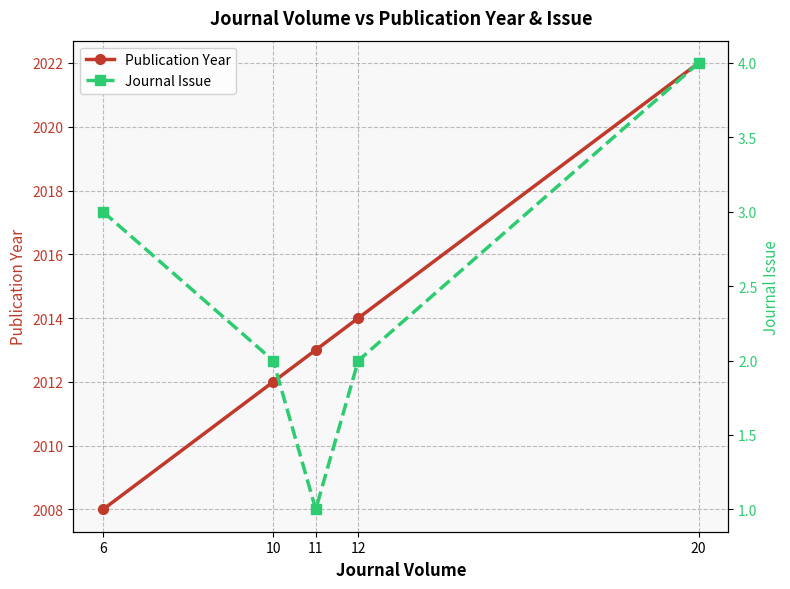

How many data points in Publication Year are above 2013?

2